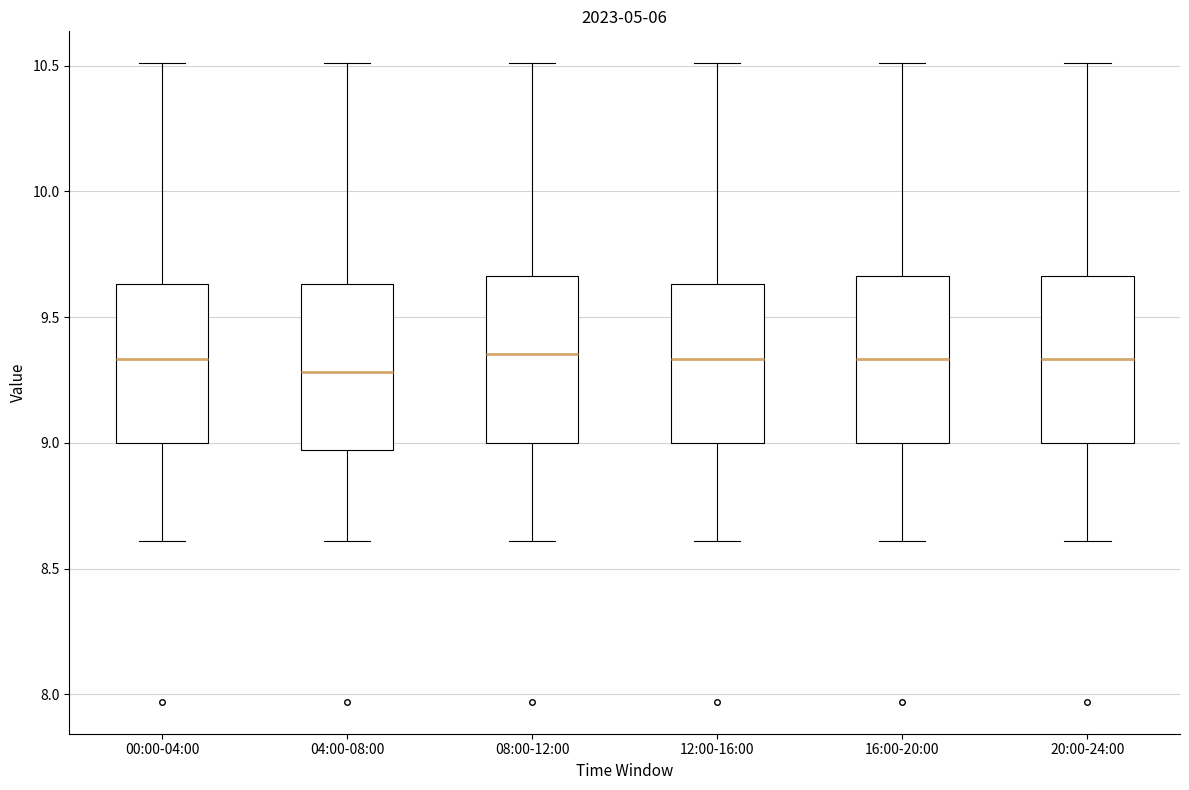

Which box has the lowest median line?

04:00-08:00